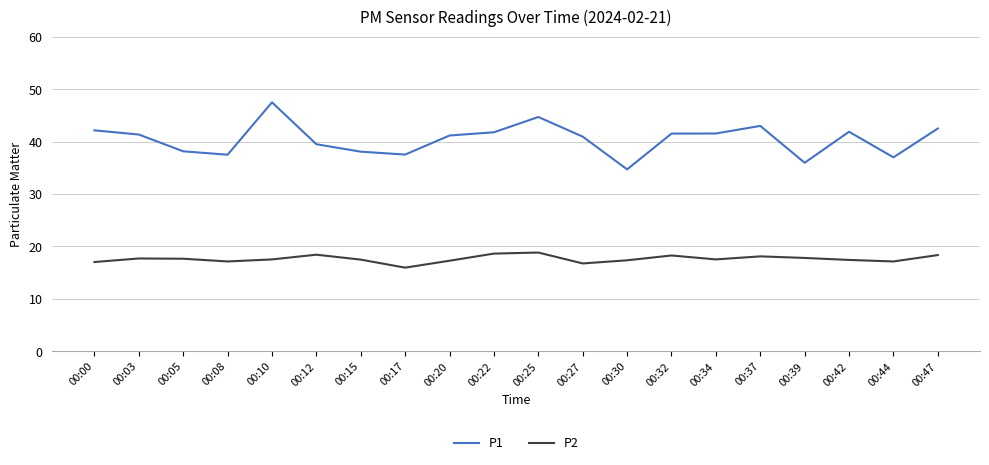

What are all the series names shown in the legend?

P1, P2